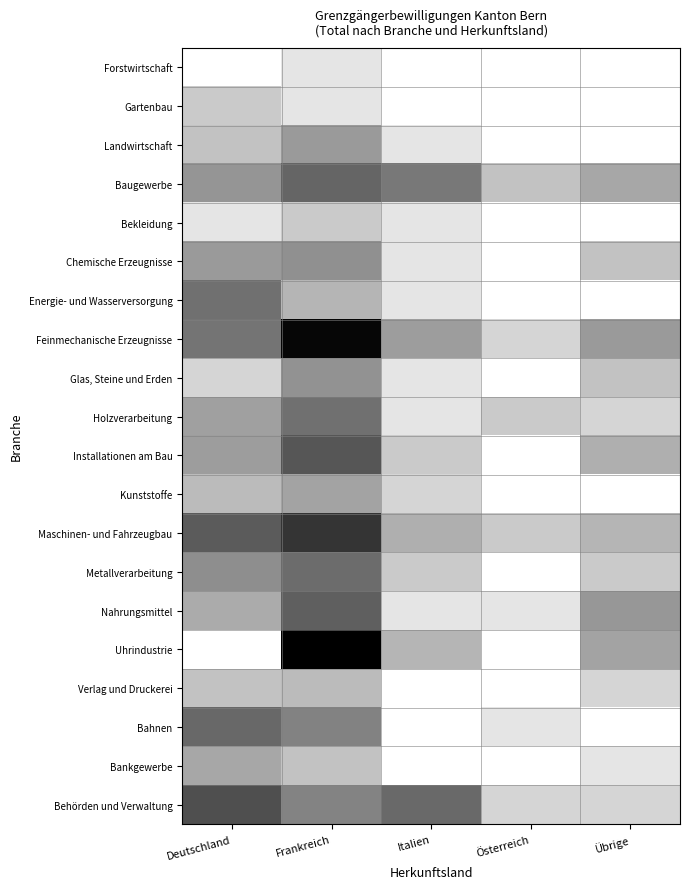

Which has a higher value, Italien or Österreich?

Italien